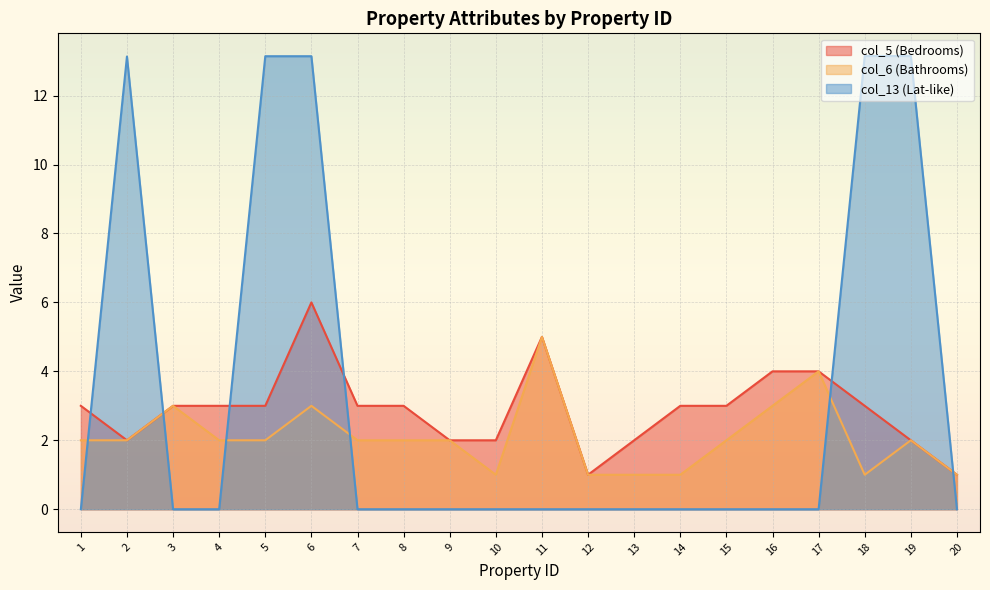

True or false: col_5 (Bedrooms) and col_13 (Lat-like) intersect in this chart.

True